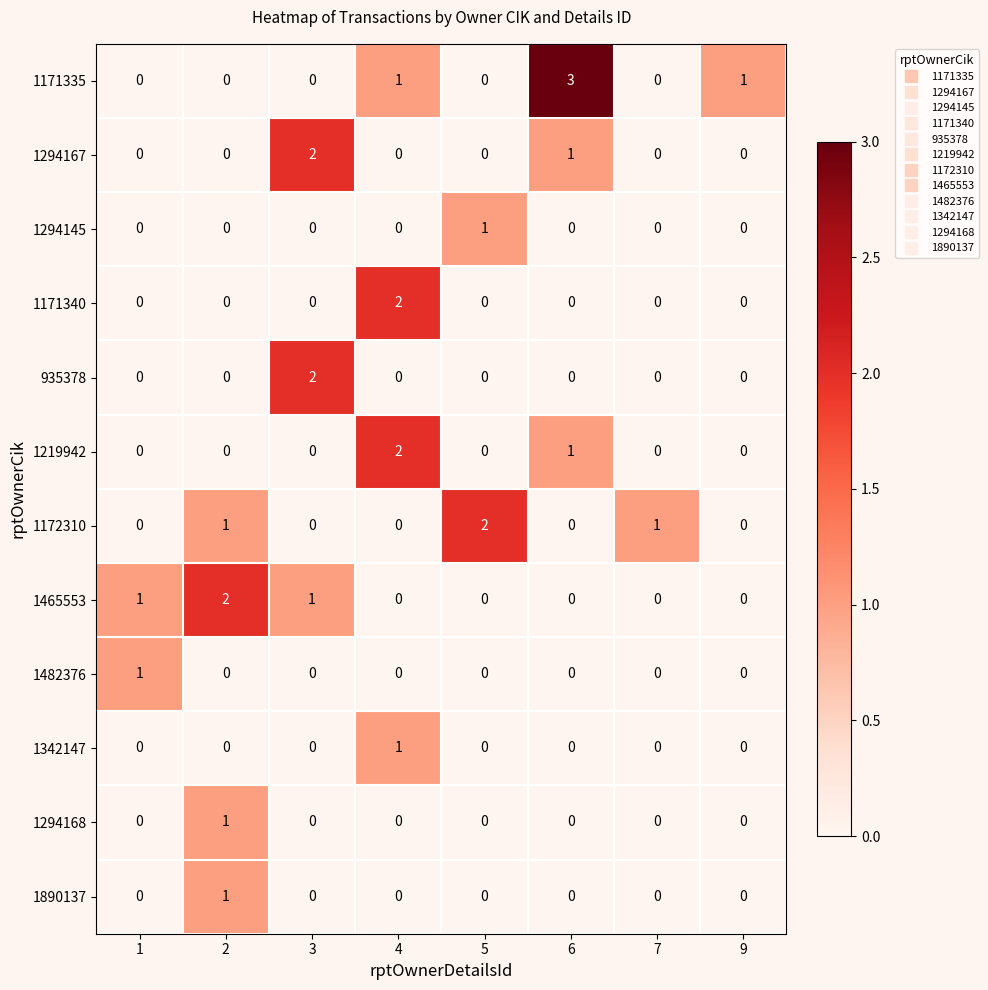

What is the total value across all series at 6?

5